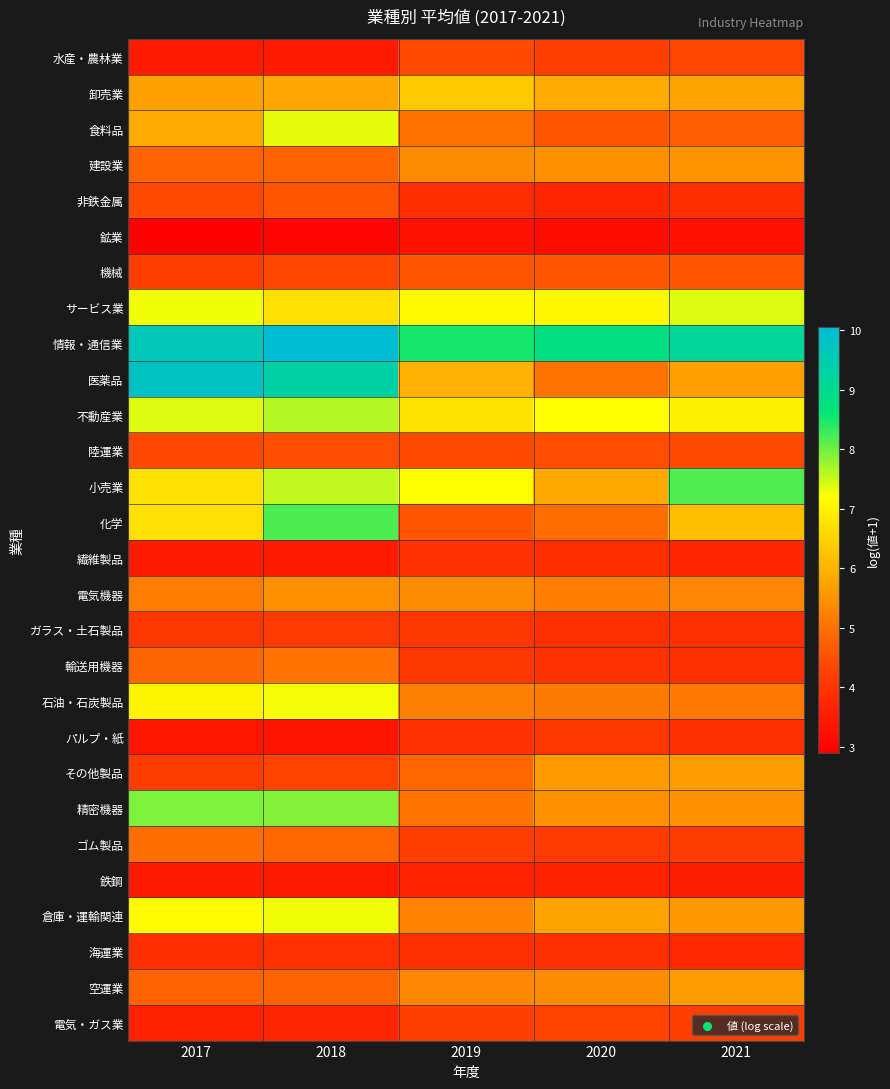

Between 2017 and 2021, which series saw the biggest shift?

医薬品